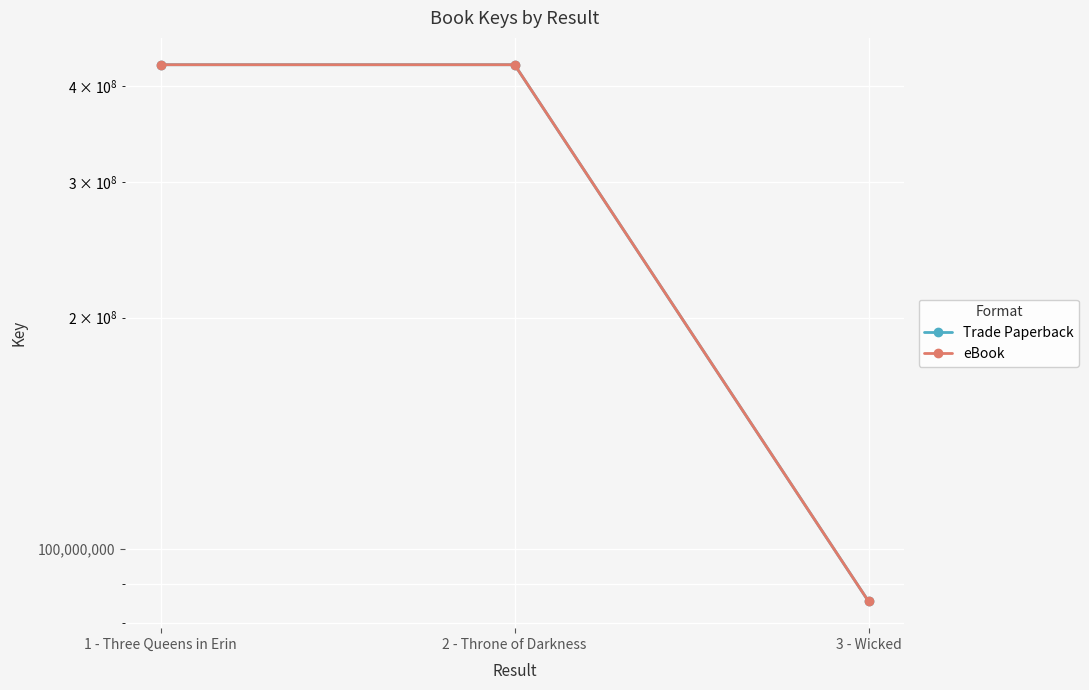

Between 3 - Wicked and 1 - Three Queens in Erin, which is larger?

1 - Three Queens in Erin